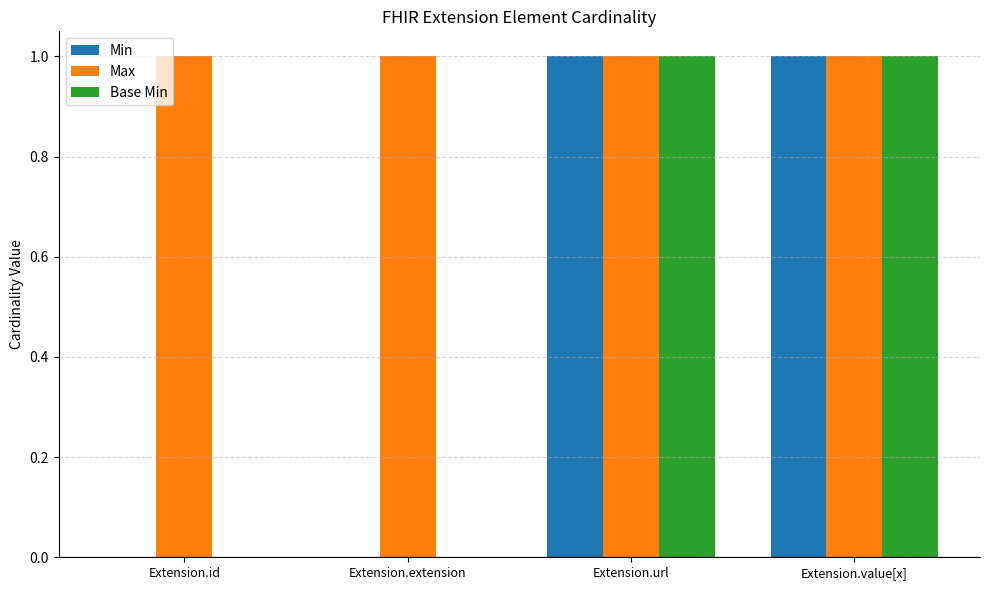

Which series has the largest total across all categories?

Max